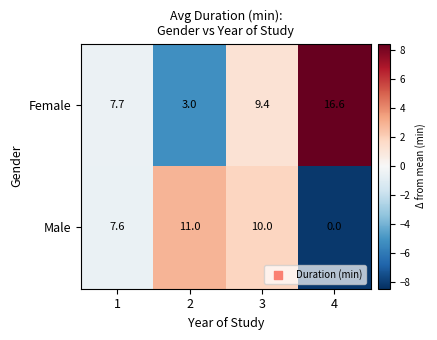

Which label corresponds to the smallest value in the chart?

4